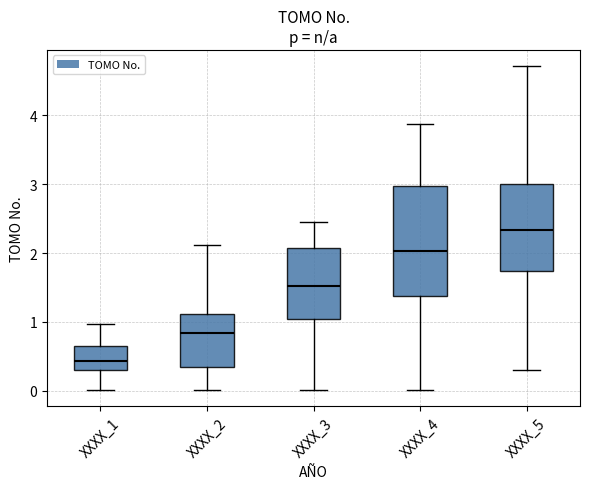

Comparing the boxes themselves (not the whiskers), which one is the tallest?

XXXX_4